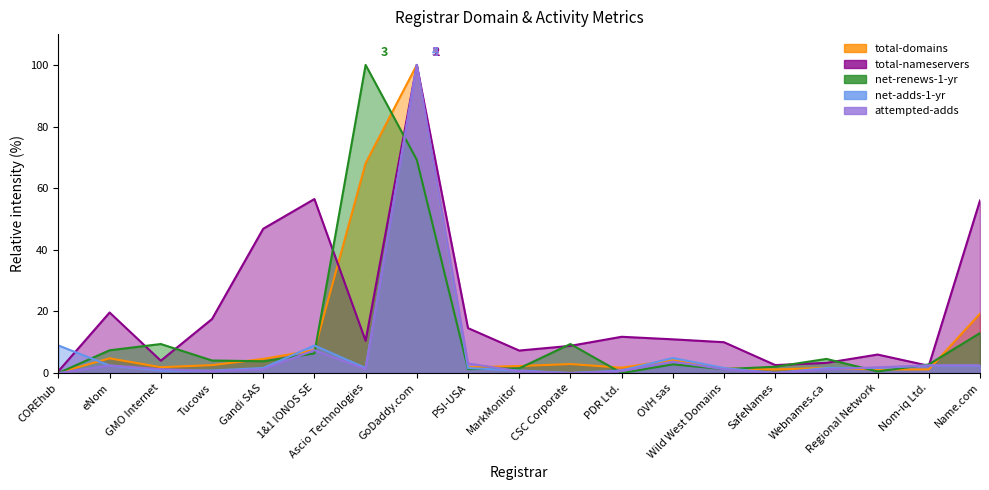

Is it true that total-domains equals 1.7 at PDR Ltd.?

True